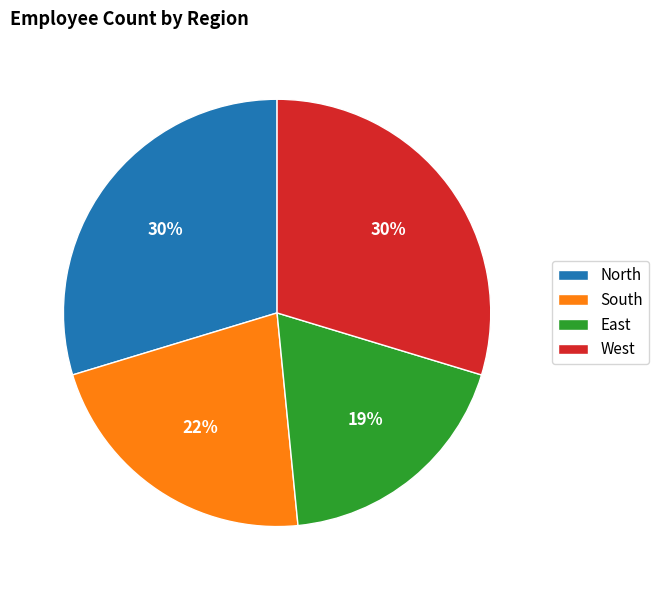

What percentage is the North slice, to the nearest percent?

30%